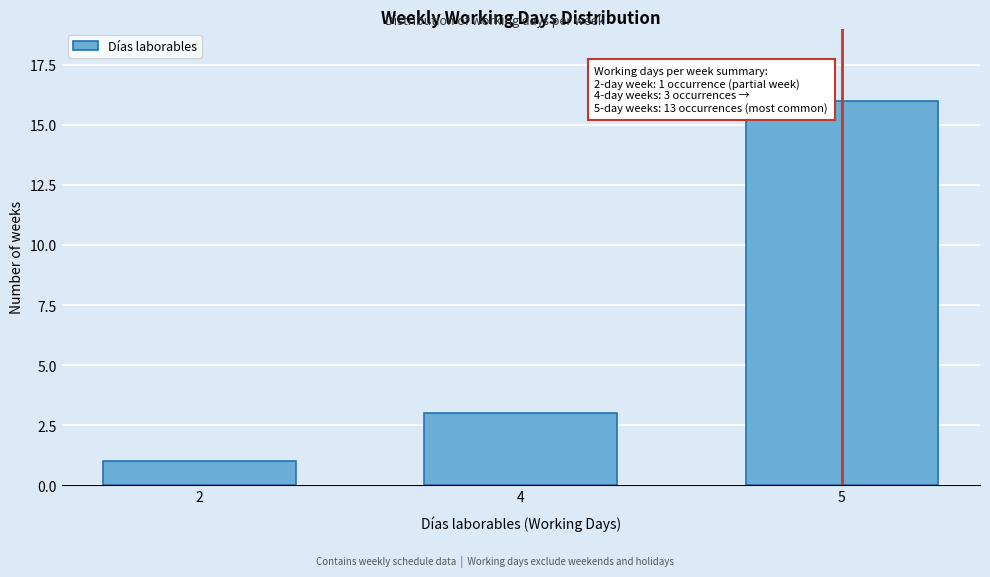

Reading left to right, extract all data points from this chart.

1	3	16